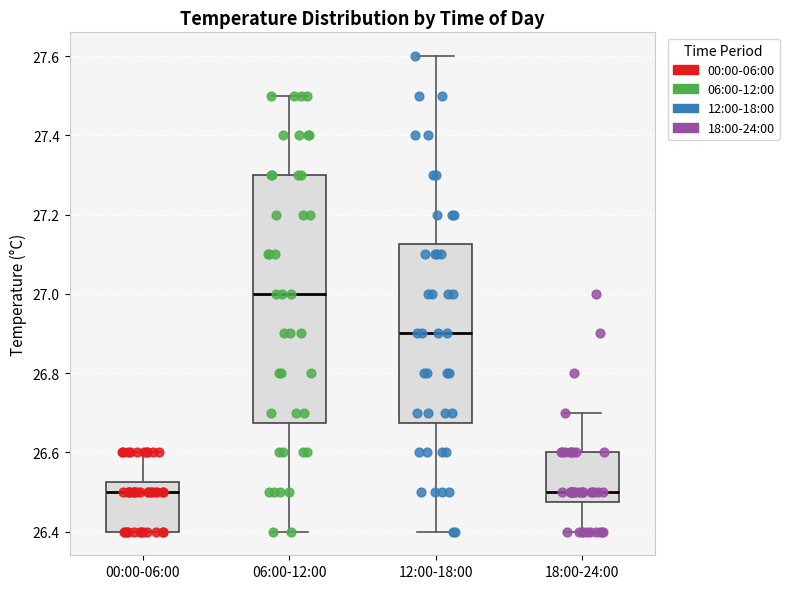

Where does the lower whisker of the box for 06:00-12:00 end on the y-axis? The values are not printed on the chart, so give them approximately, as read against the axis.

26.40